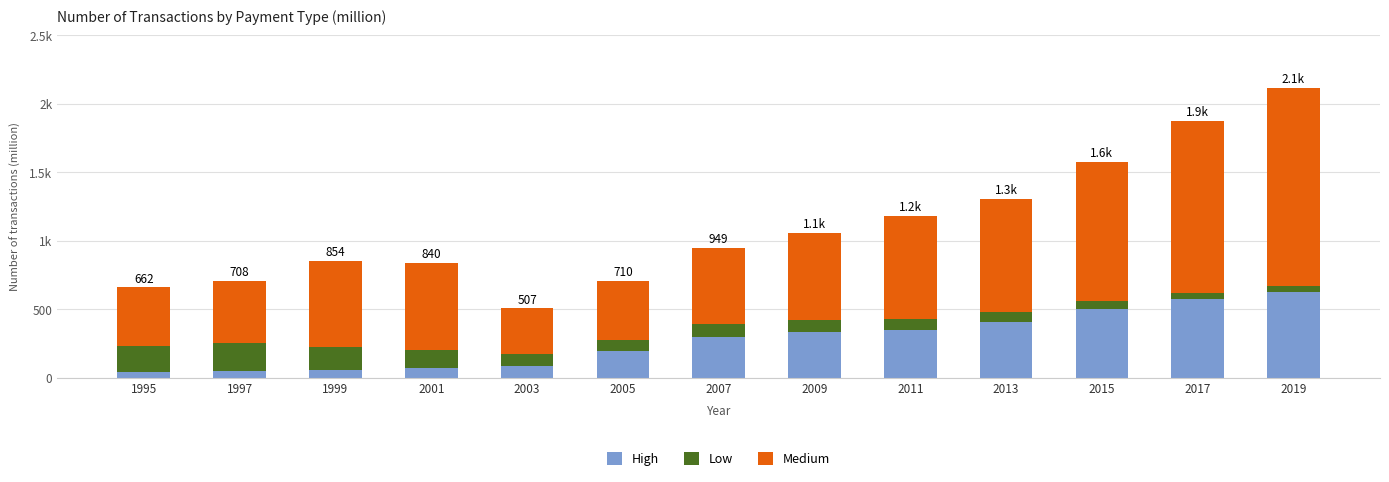

Does the chart contain any negative values?

No